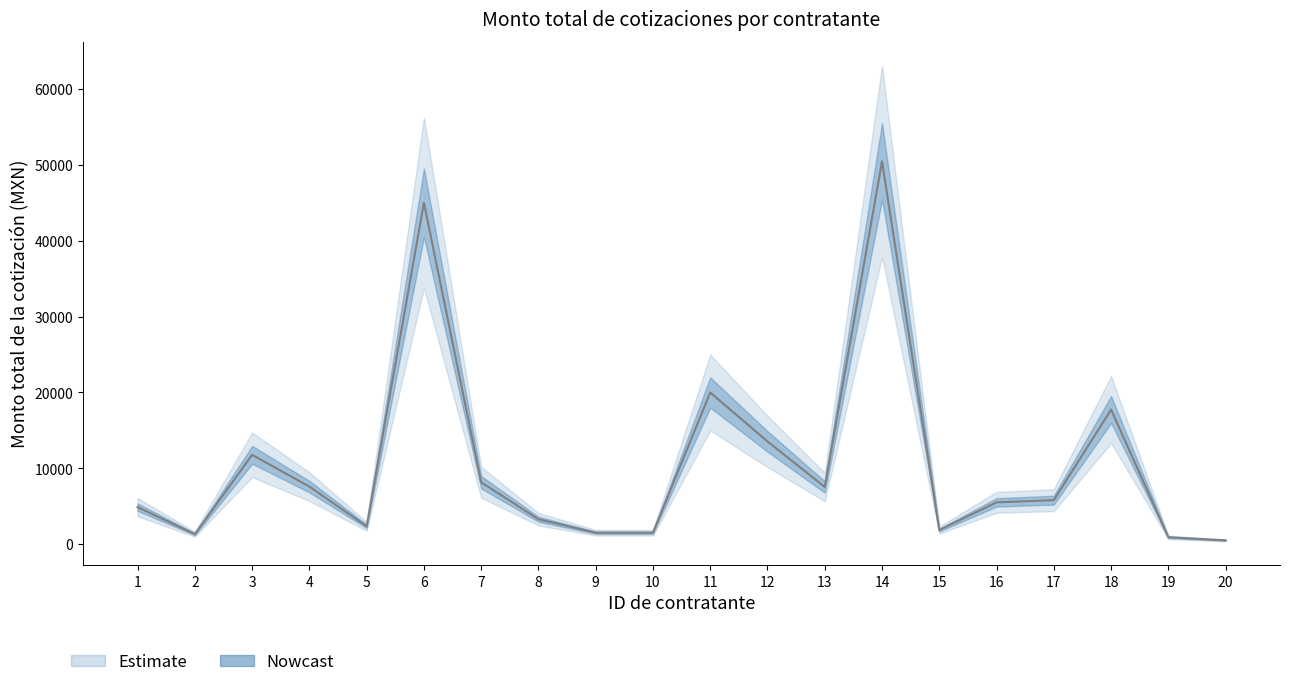

What is the value of the 8th point from the left?

3283.0